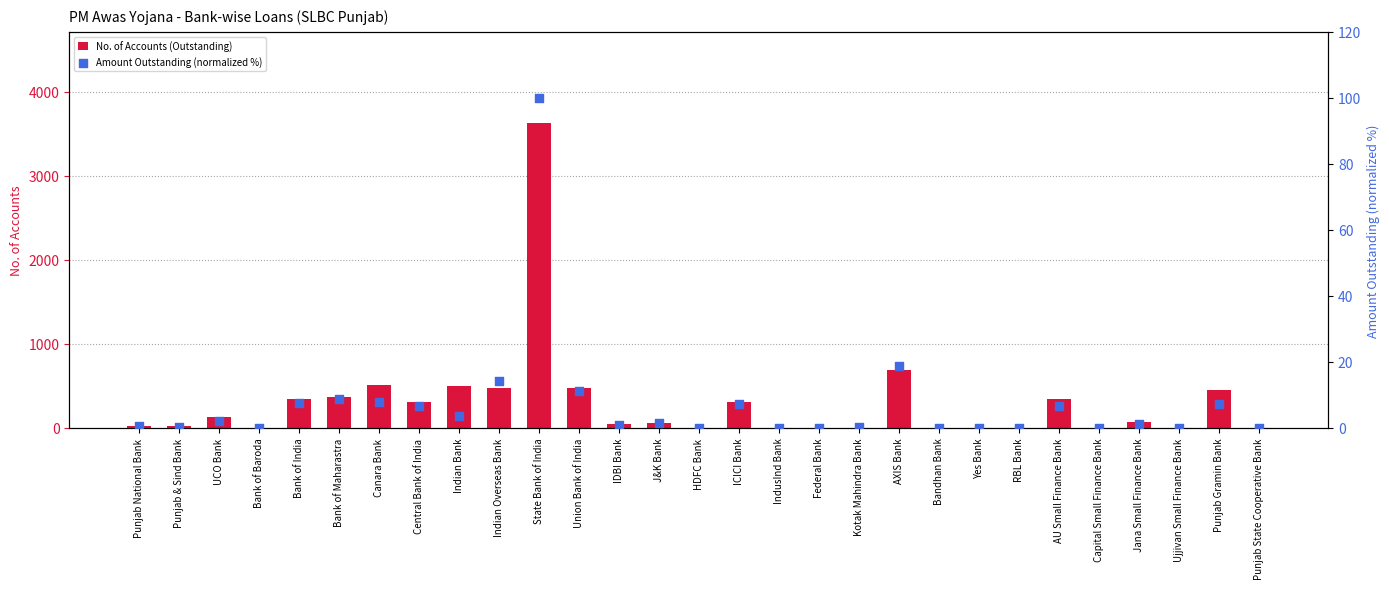

Which series has the largest total across all categories?

No. of Accounts (Outstanding)